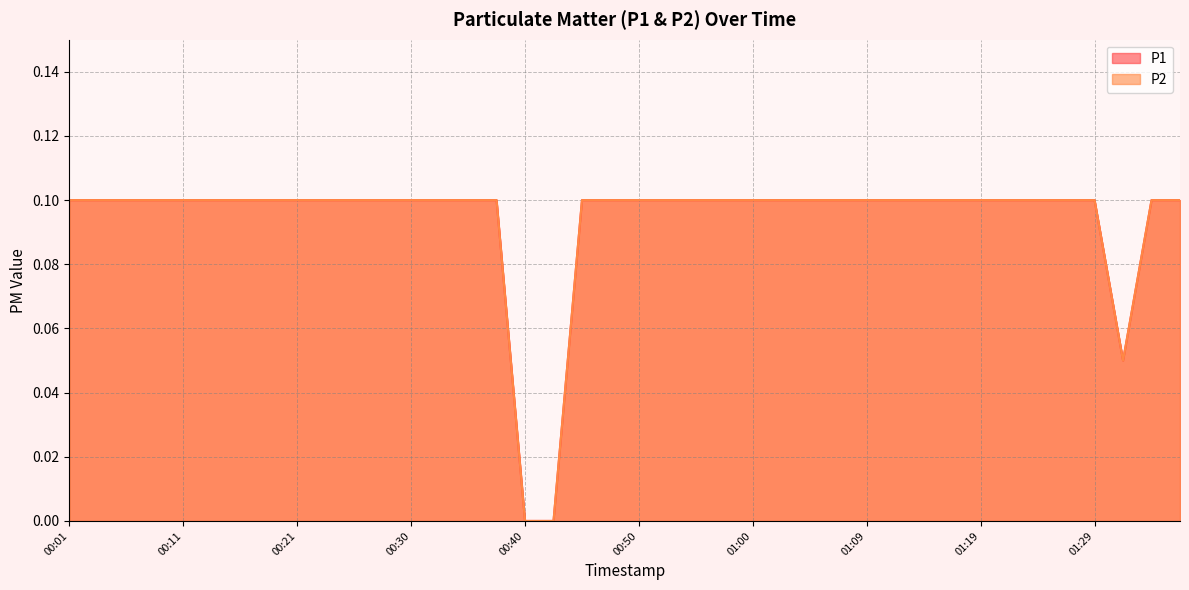

True or false: P2 and P1 intersect in this chart.

False